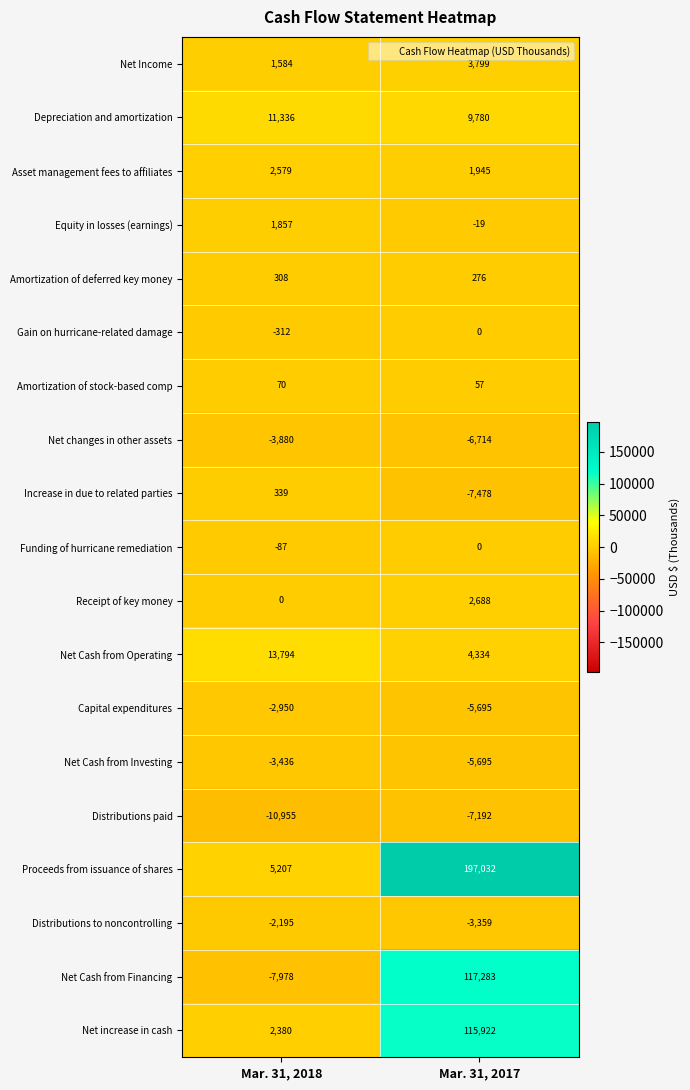

Which series has the largest range (max minus min)?

Proceeds from issuance of shares